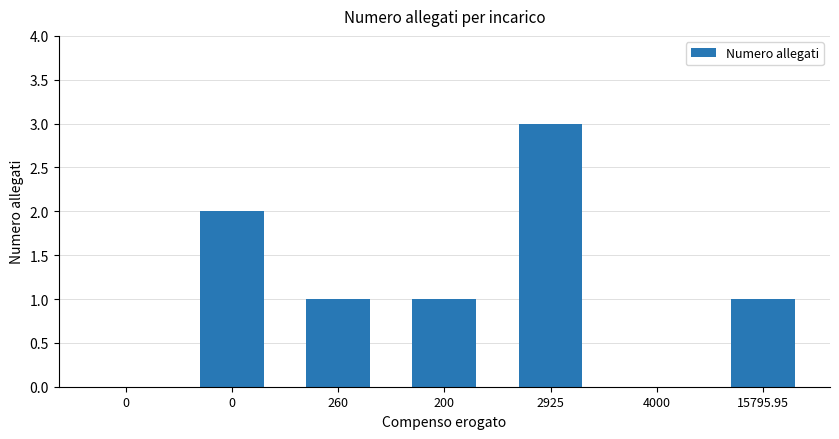

How many distinct data groups are displayed?

1